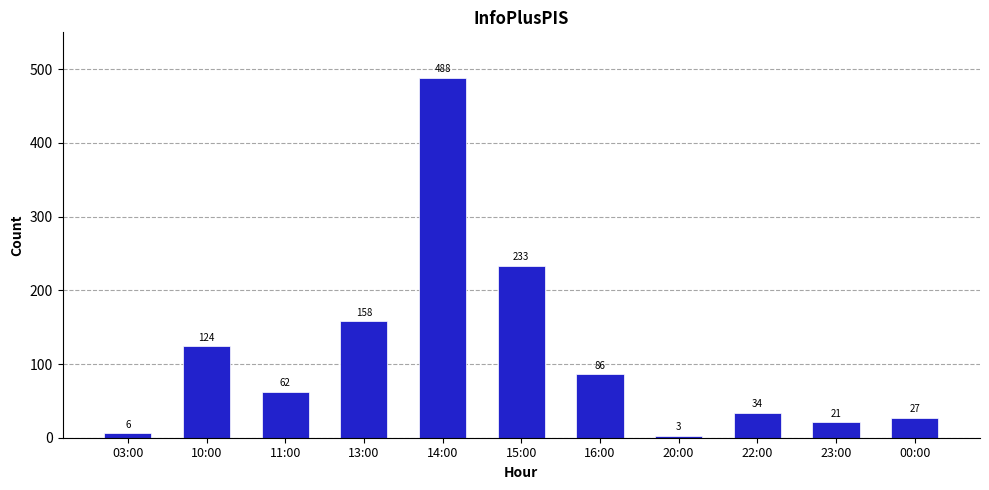

The chart shows a value of 47 at 10:00. True or false?

False